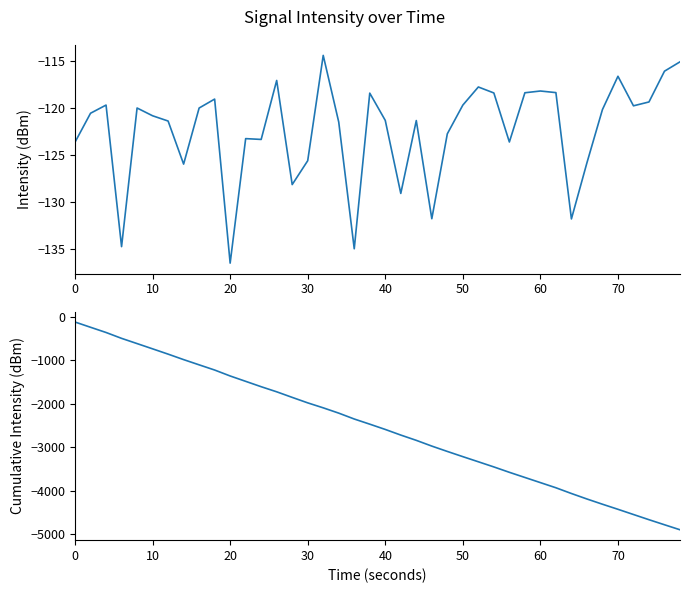

True or false: cumulative intensity(dBm) has more than 2 points higher than both neighbors.

False